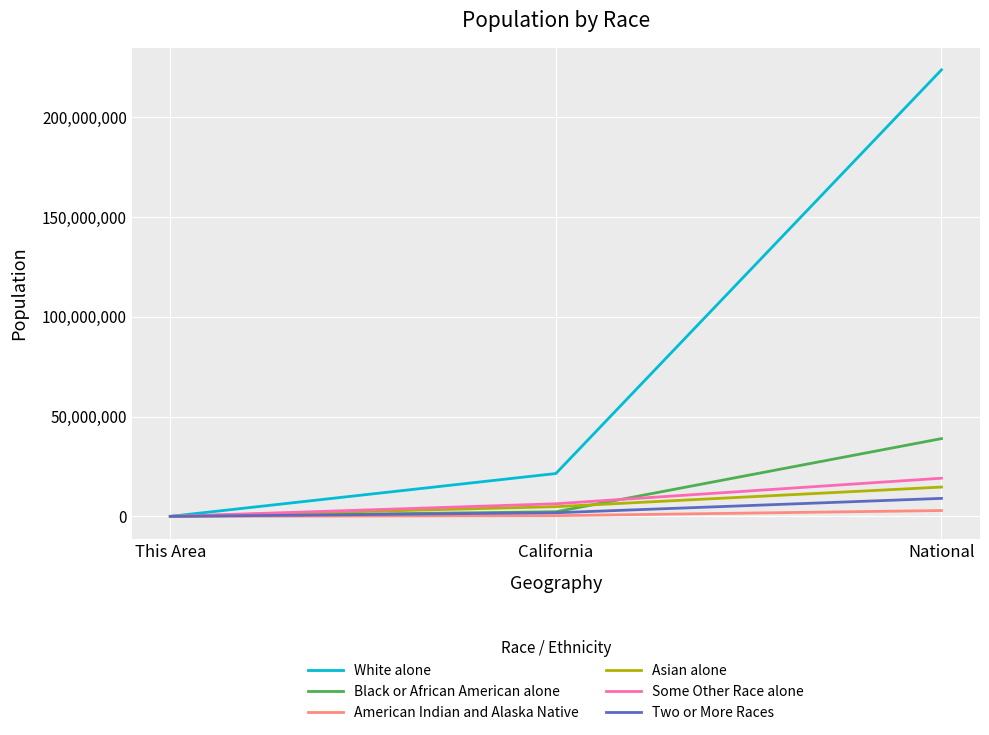

What is the greatest value displayed?

223553265